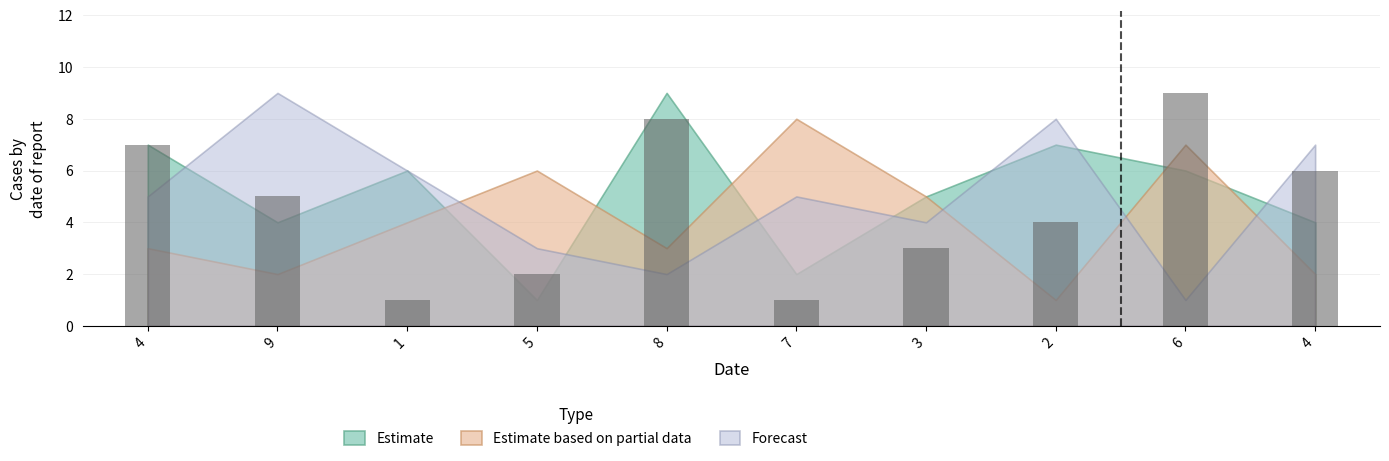

How many values are below 5?

5